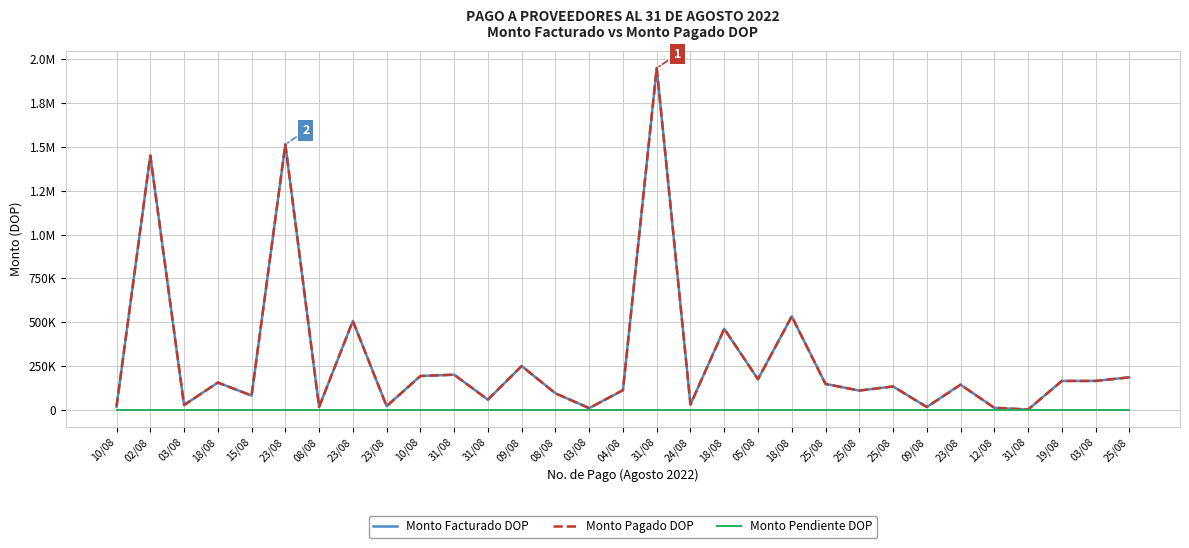

Is this an area chart (filled region under the line)?

No